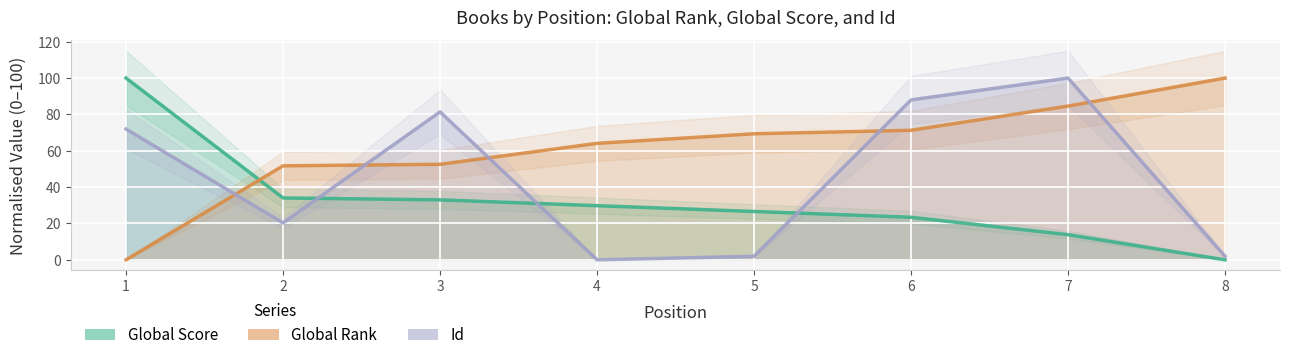

List the series in order of their peak value, highest first.

Global Score, Global Rank, Id